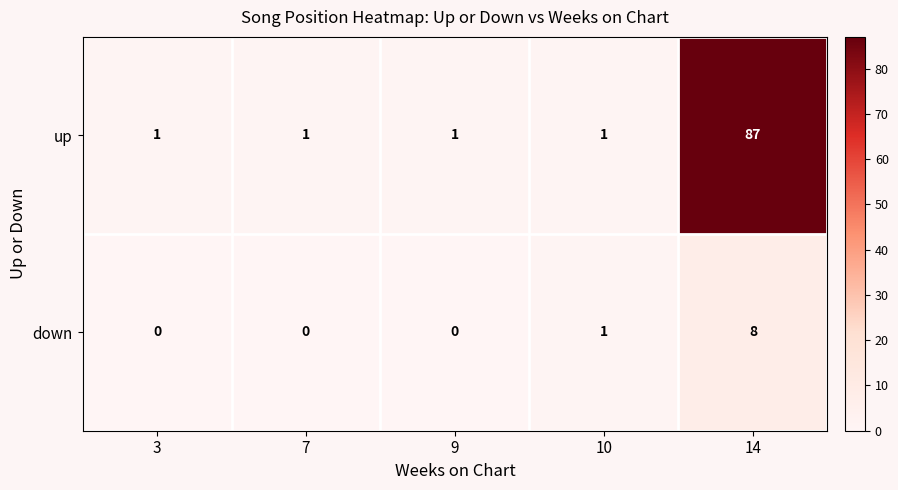

Which series has the largest total across all categories?

up